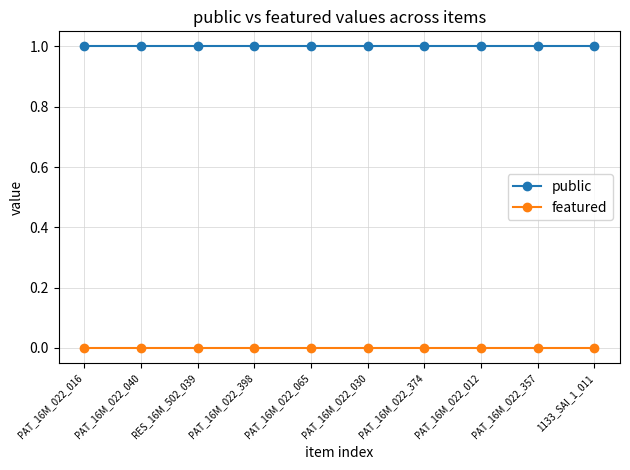

What are all the series names shown in the legend?

public, featured